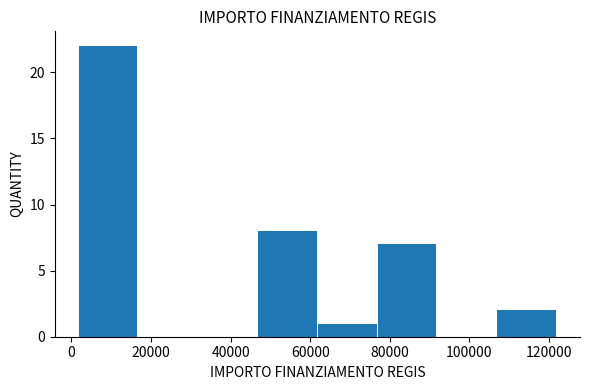

Which range on the x-axis has the tallest bar?

2000 to 16000